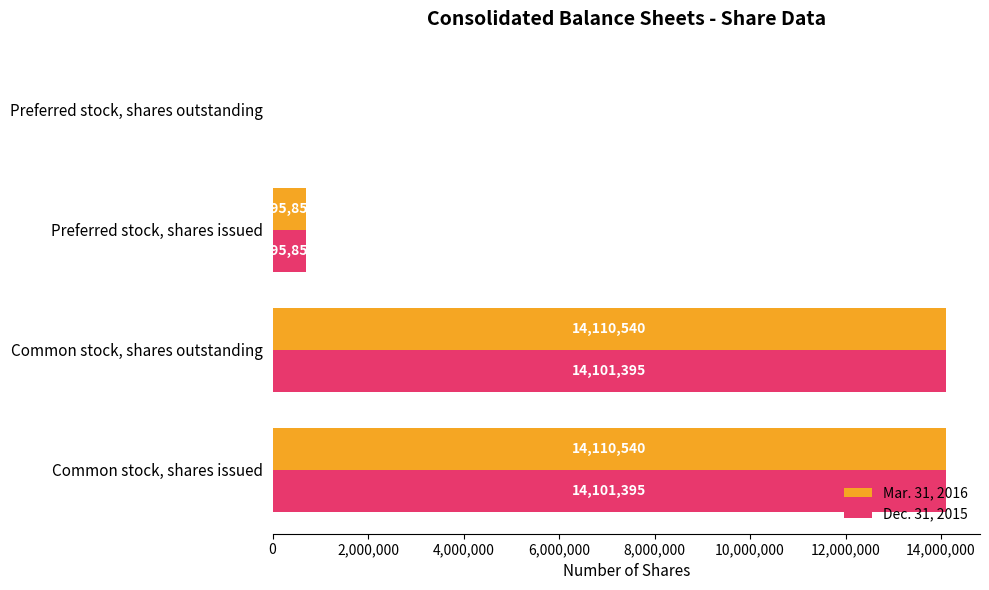

Between Common stock, shares outstanding and Preferred stock, shares issued, which series saw the biggest shift?

Mar. 31, 2016